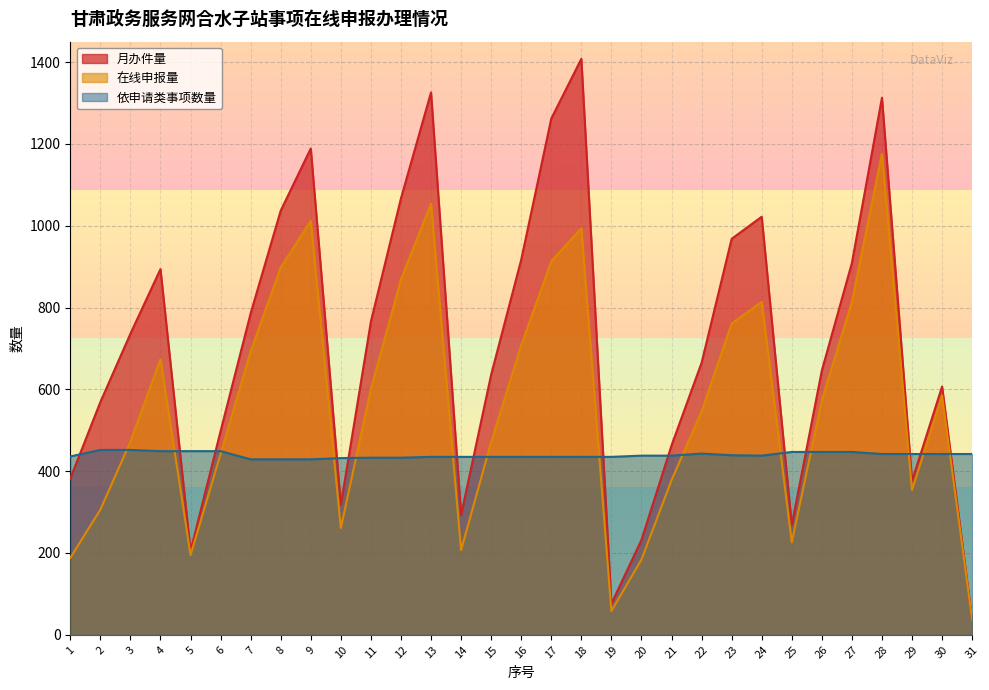

Between which two adjacent categories do 月办件量 and 依申请类事项数量 first intersect?

1 and 2